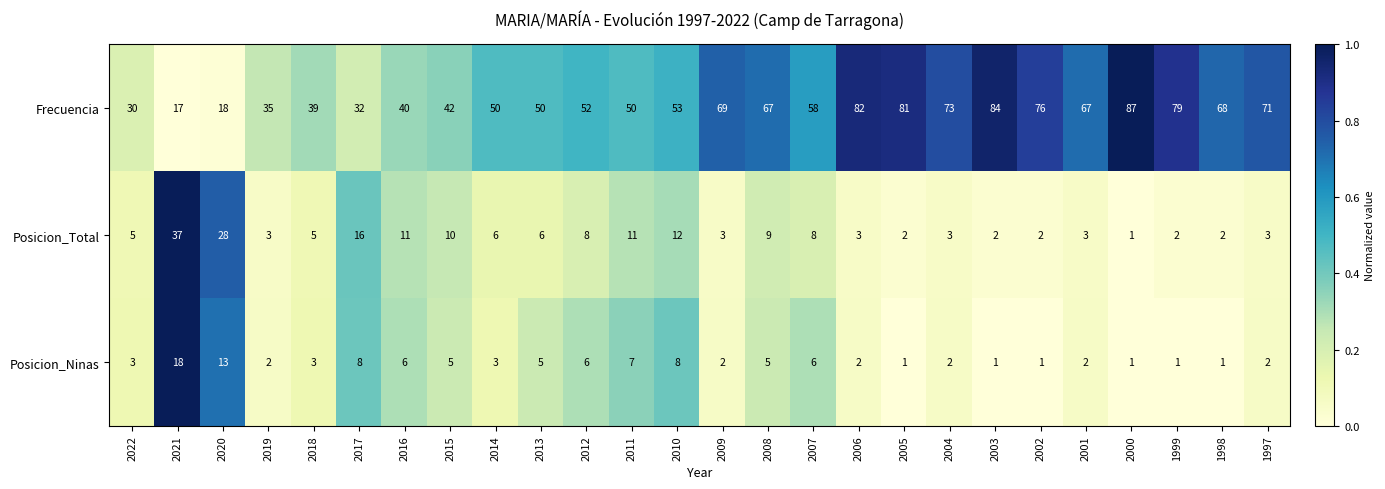

At 2016, list the series in order from largest to smallest.

Frecuencia, Posicion_Total, Posicion_Ninas